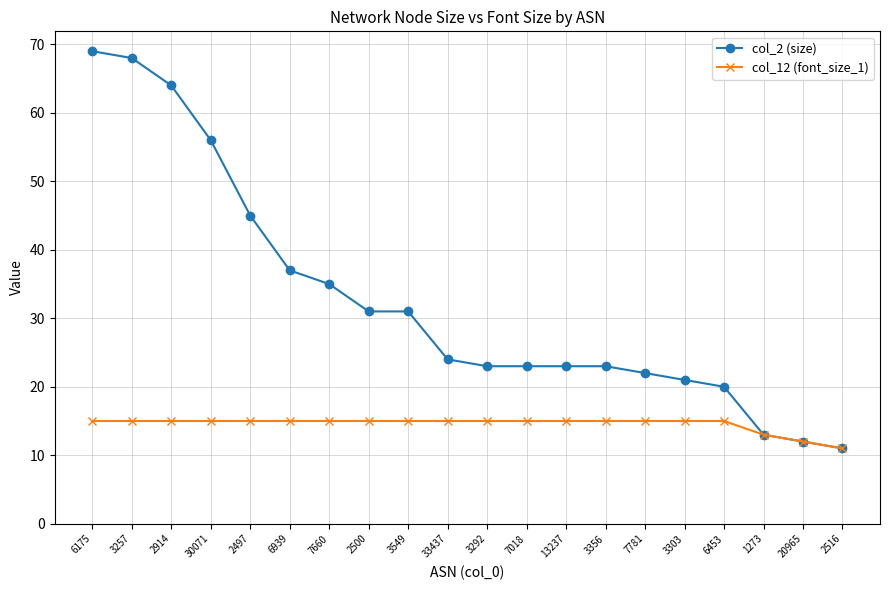

What is the sum of the col_12 (font_size_1) values at 6175 and 7781?

30